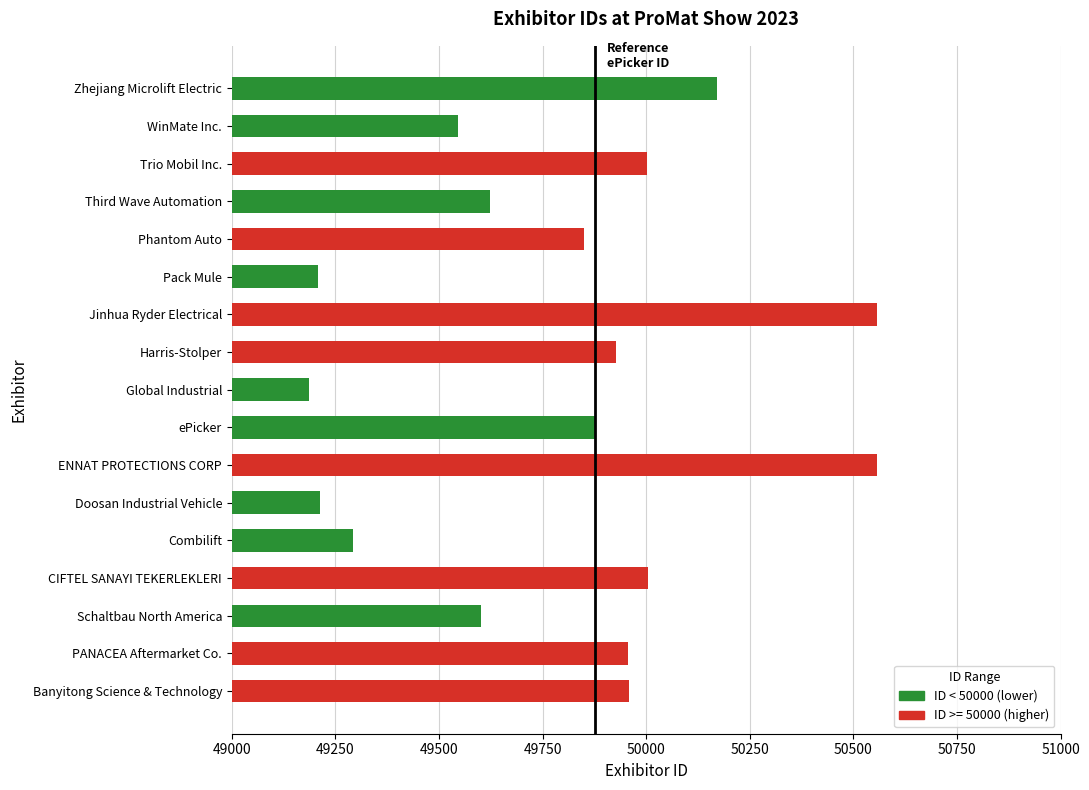

The chart shows a value of 49926 at Harris-Stolper. True or false?

True